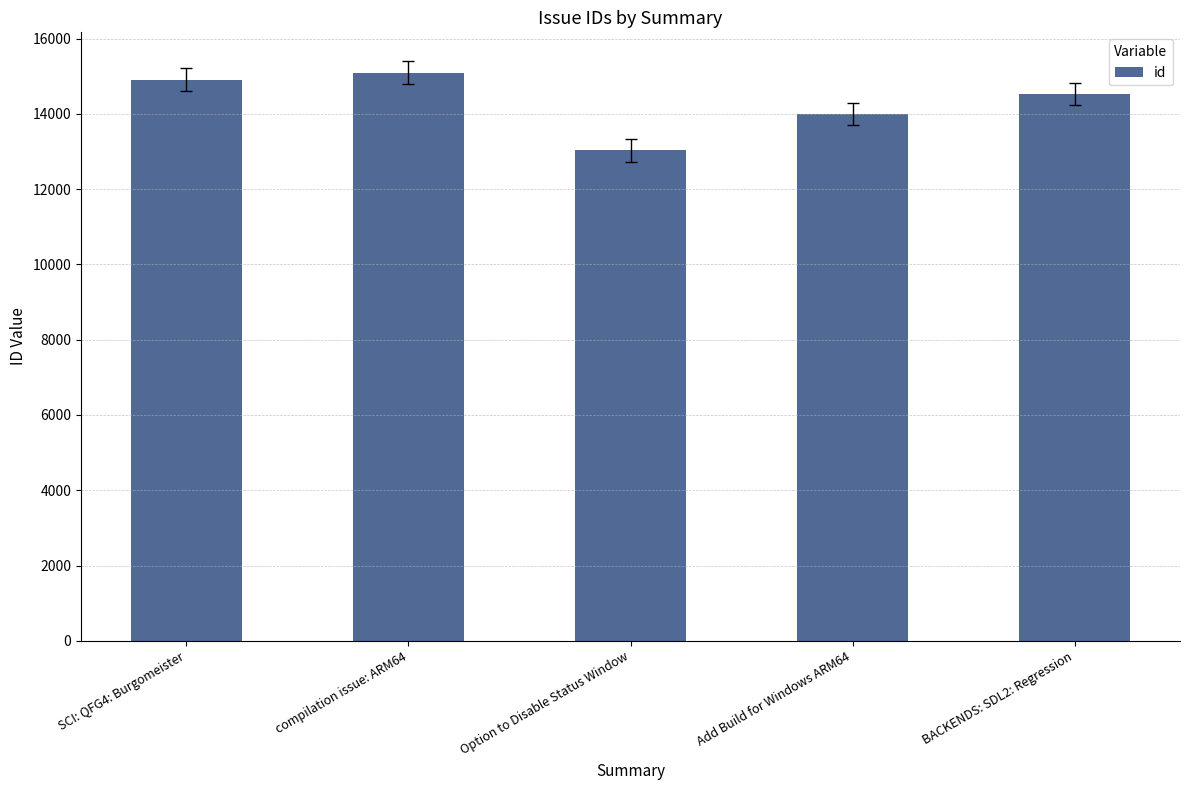

Approximately how many times larger is the value at BACKENDS: SDL2: Regression compared to Option to Disable Status Window?

1.1